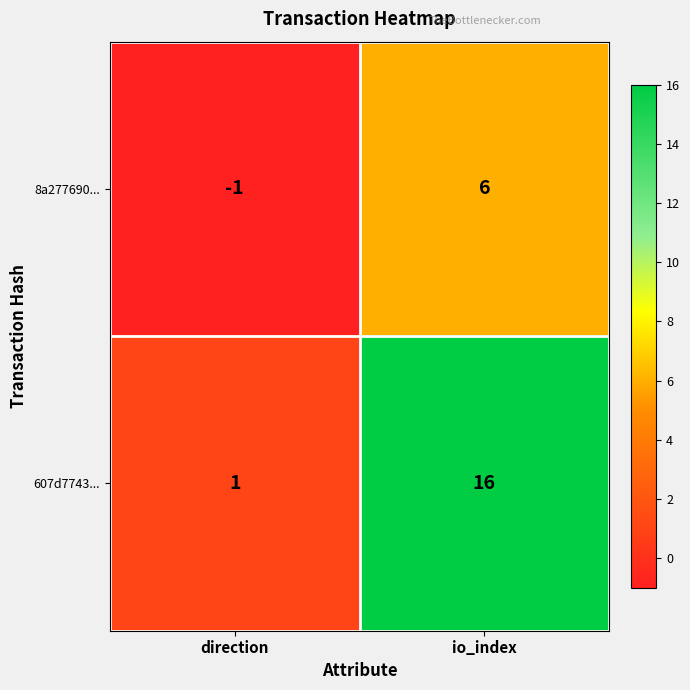

At which label is 607d7743... closest to 8?

direction